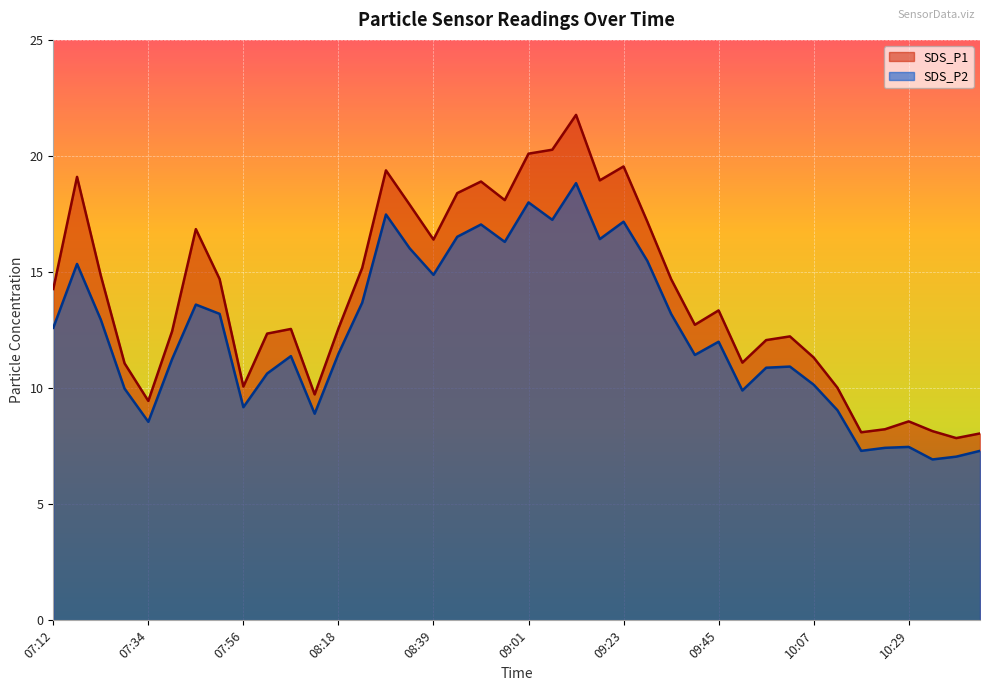

What is the label of the 2nd point from the right?

10:40